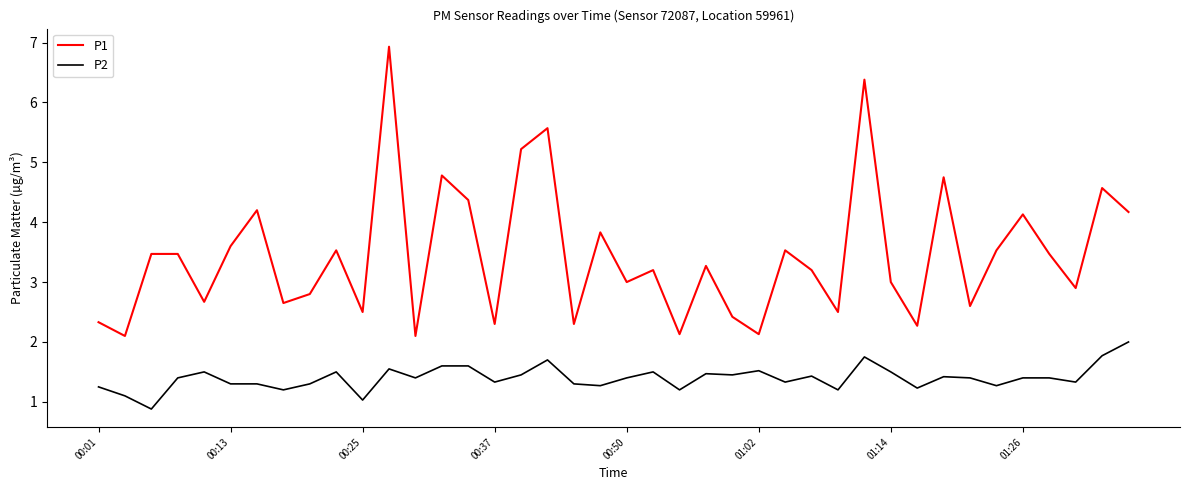

Which series has the largest total across all categories?

P1